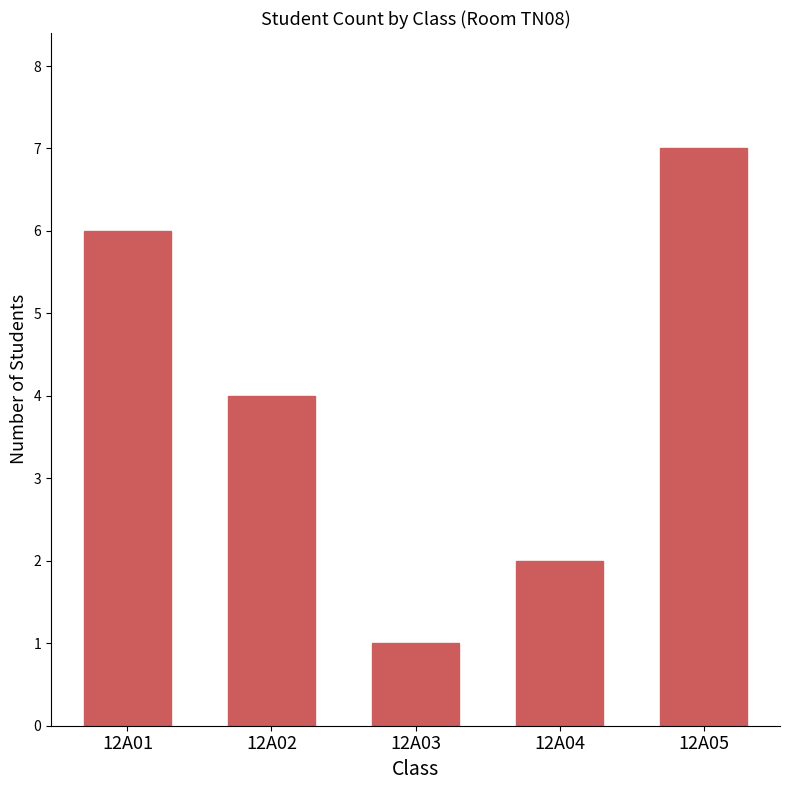

Reading left to right, transcribe all the data shown in this chart.

6	4	1	2	7